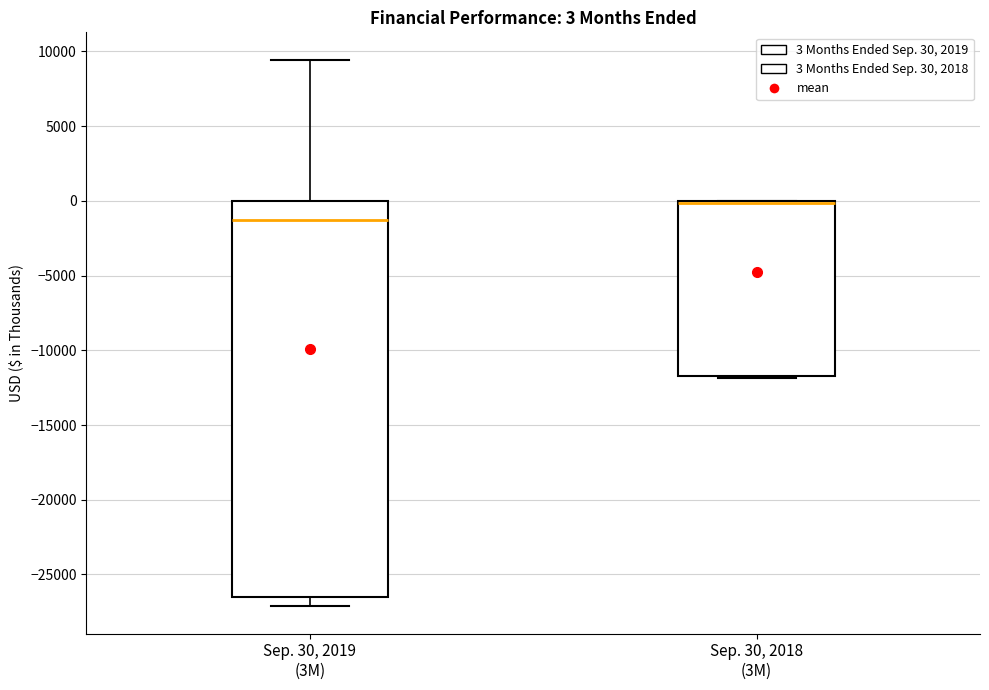

Which box has the lowest median line?

Sep. 30, 2019 (3M)